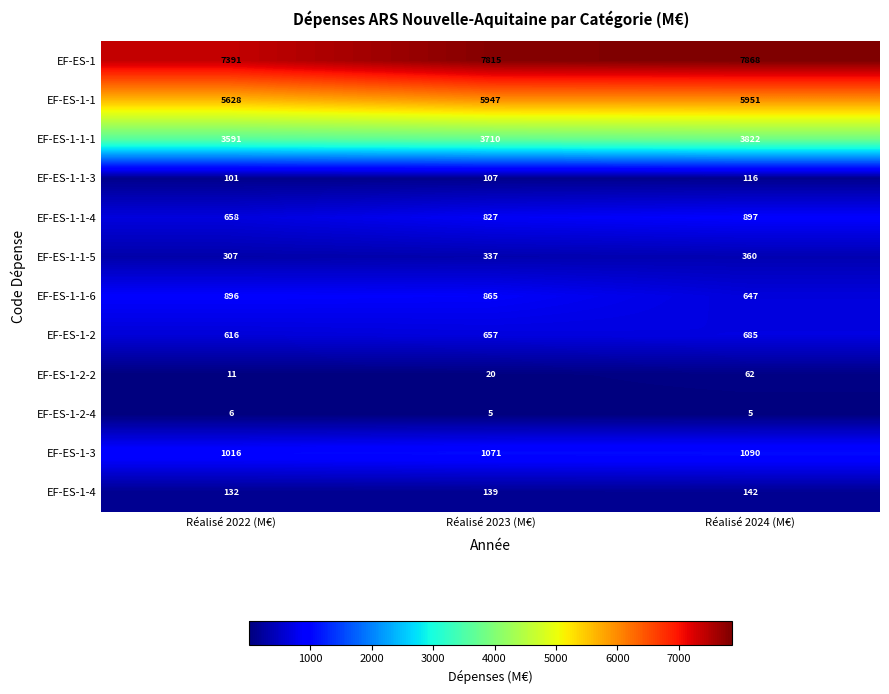

Is it true that EF-ES-1-1-1 equals 3710 at Réalisé 2023 (M€)?

True